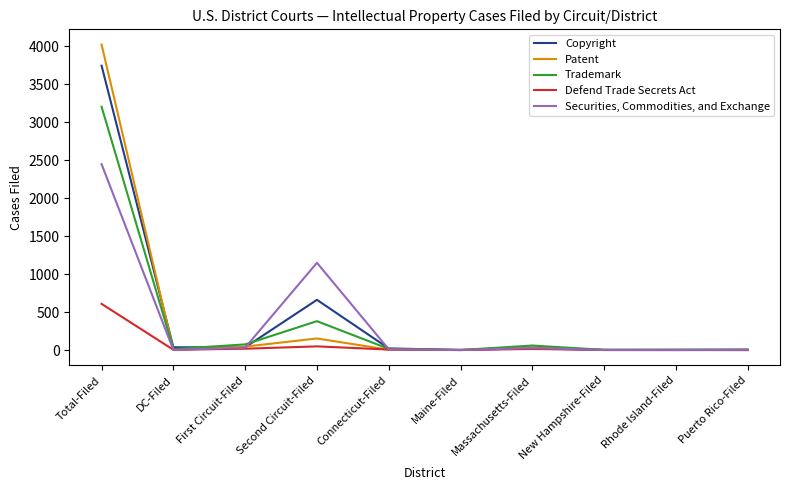

At which label does Defend Trade Secrets Act first exceed 7?

Total-Filed